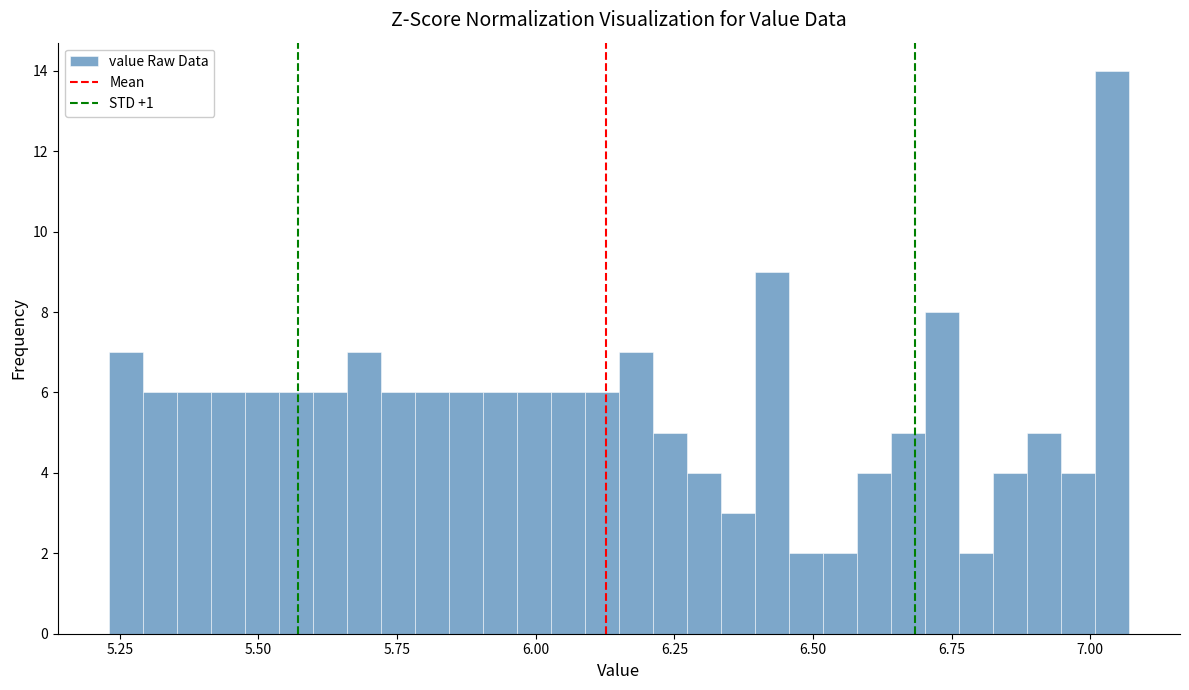

Around what value on the x-axis is the tallest bar? Give the approximate position of its centre, as read against the axis.

7.05